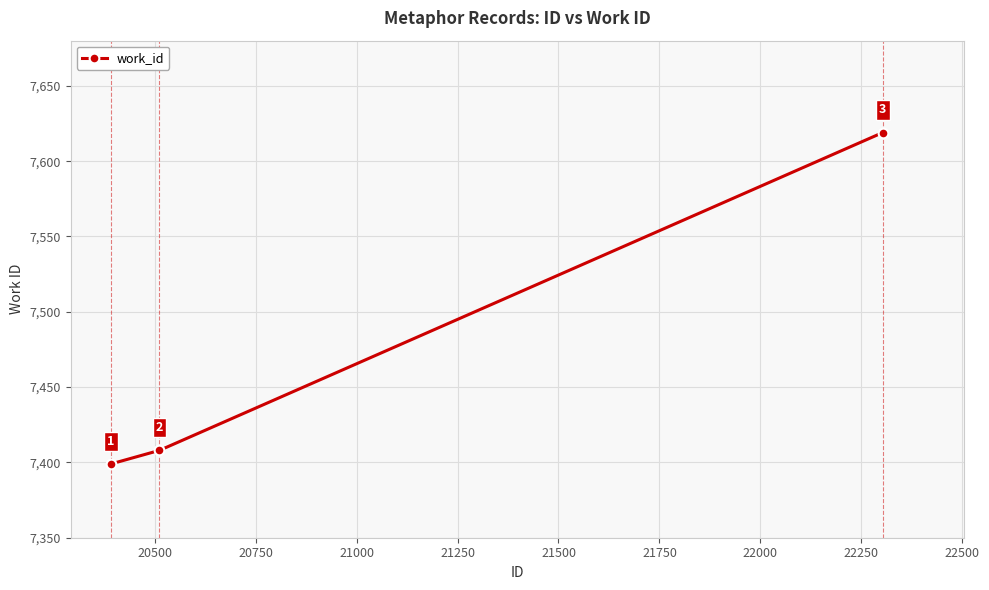

What is the greatest value displayed?

7619